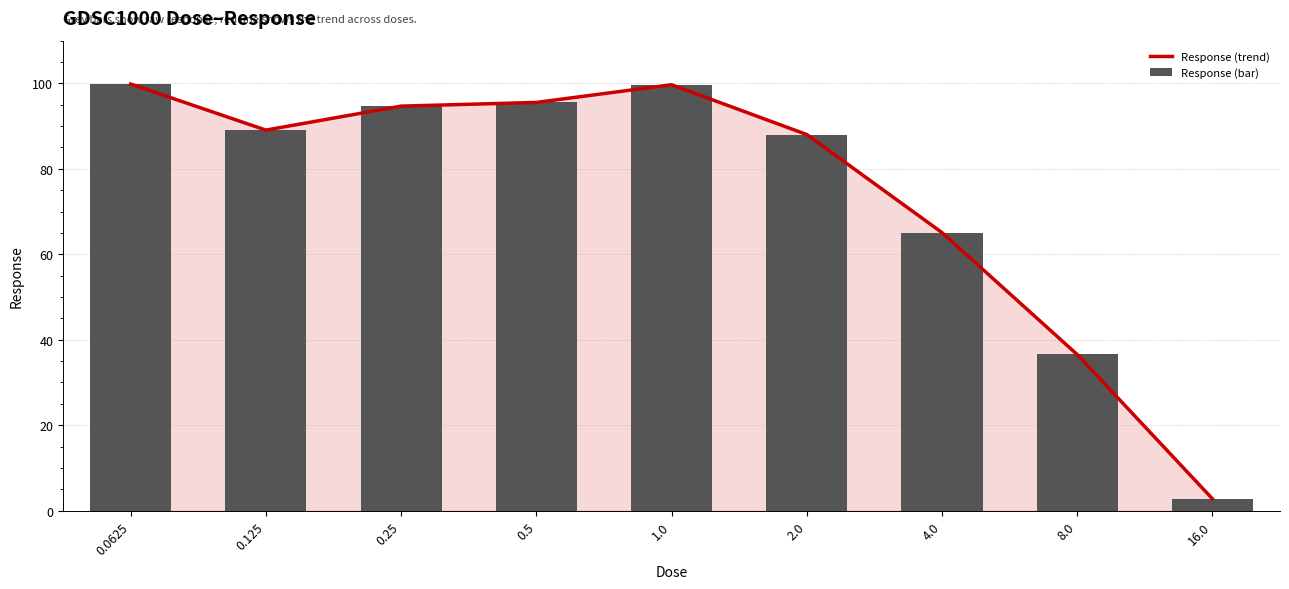

What is the value of the Response (bar) bar at the 2nd from the left?

89.1